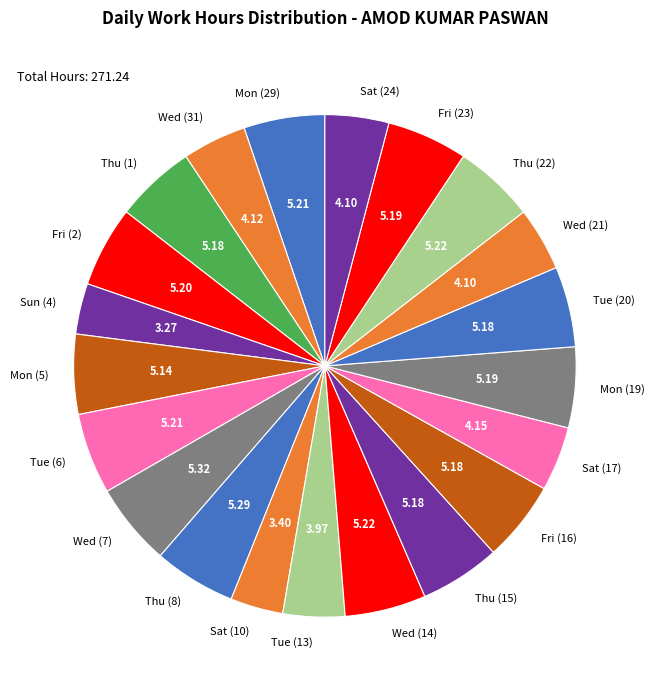

True or false: Fri (23) accounts for 5% of the total.

True